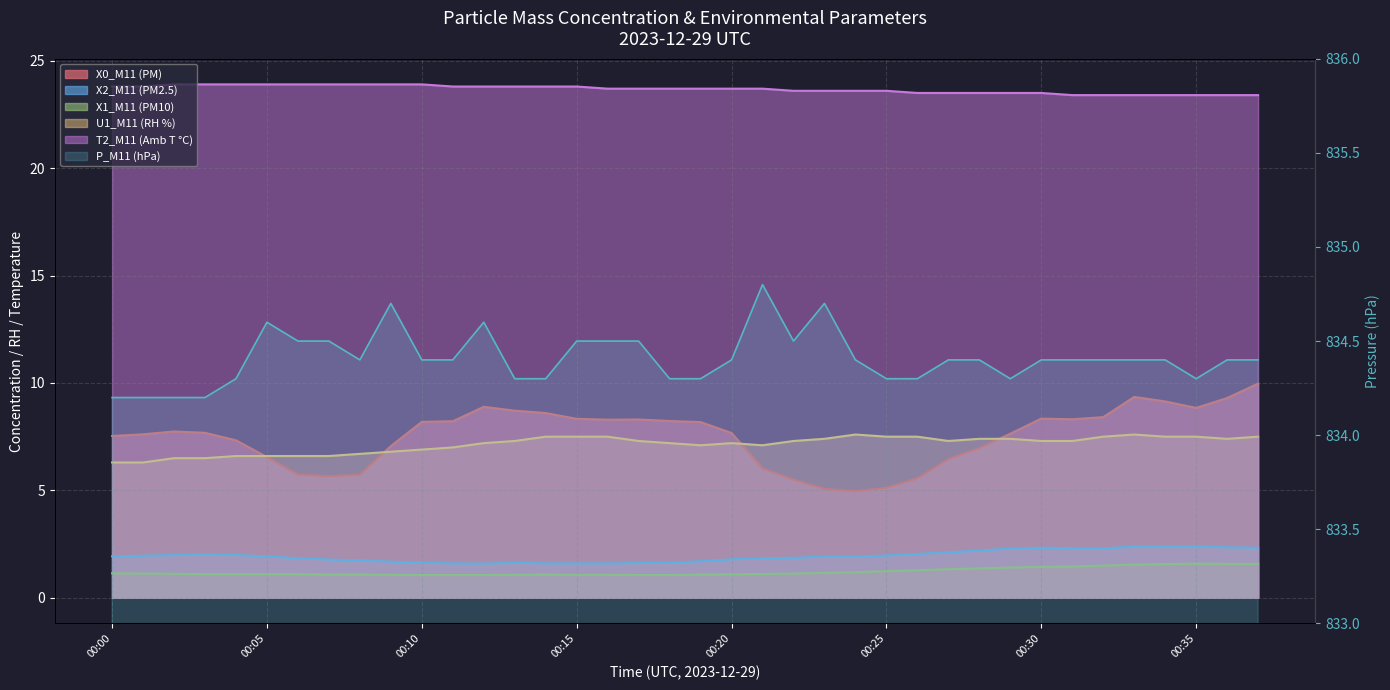

True or false: X2_M11 (PM2.5) and U1_M11 (RH %) intersect in this chart.

False